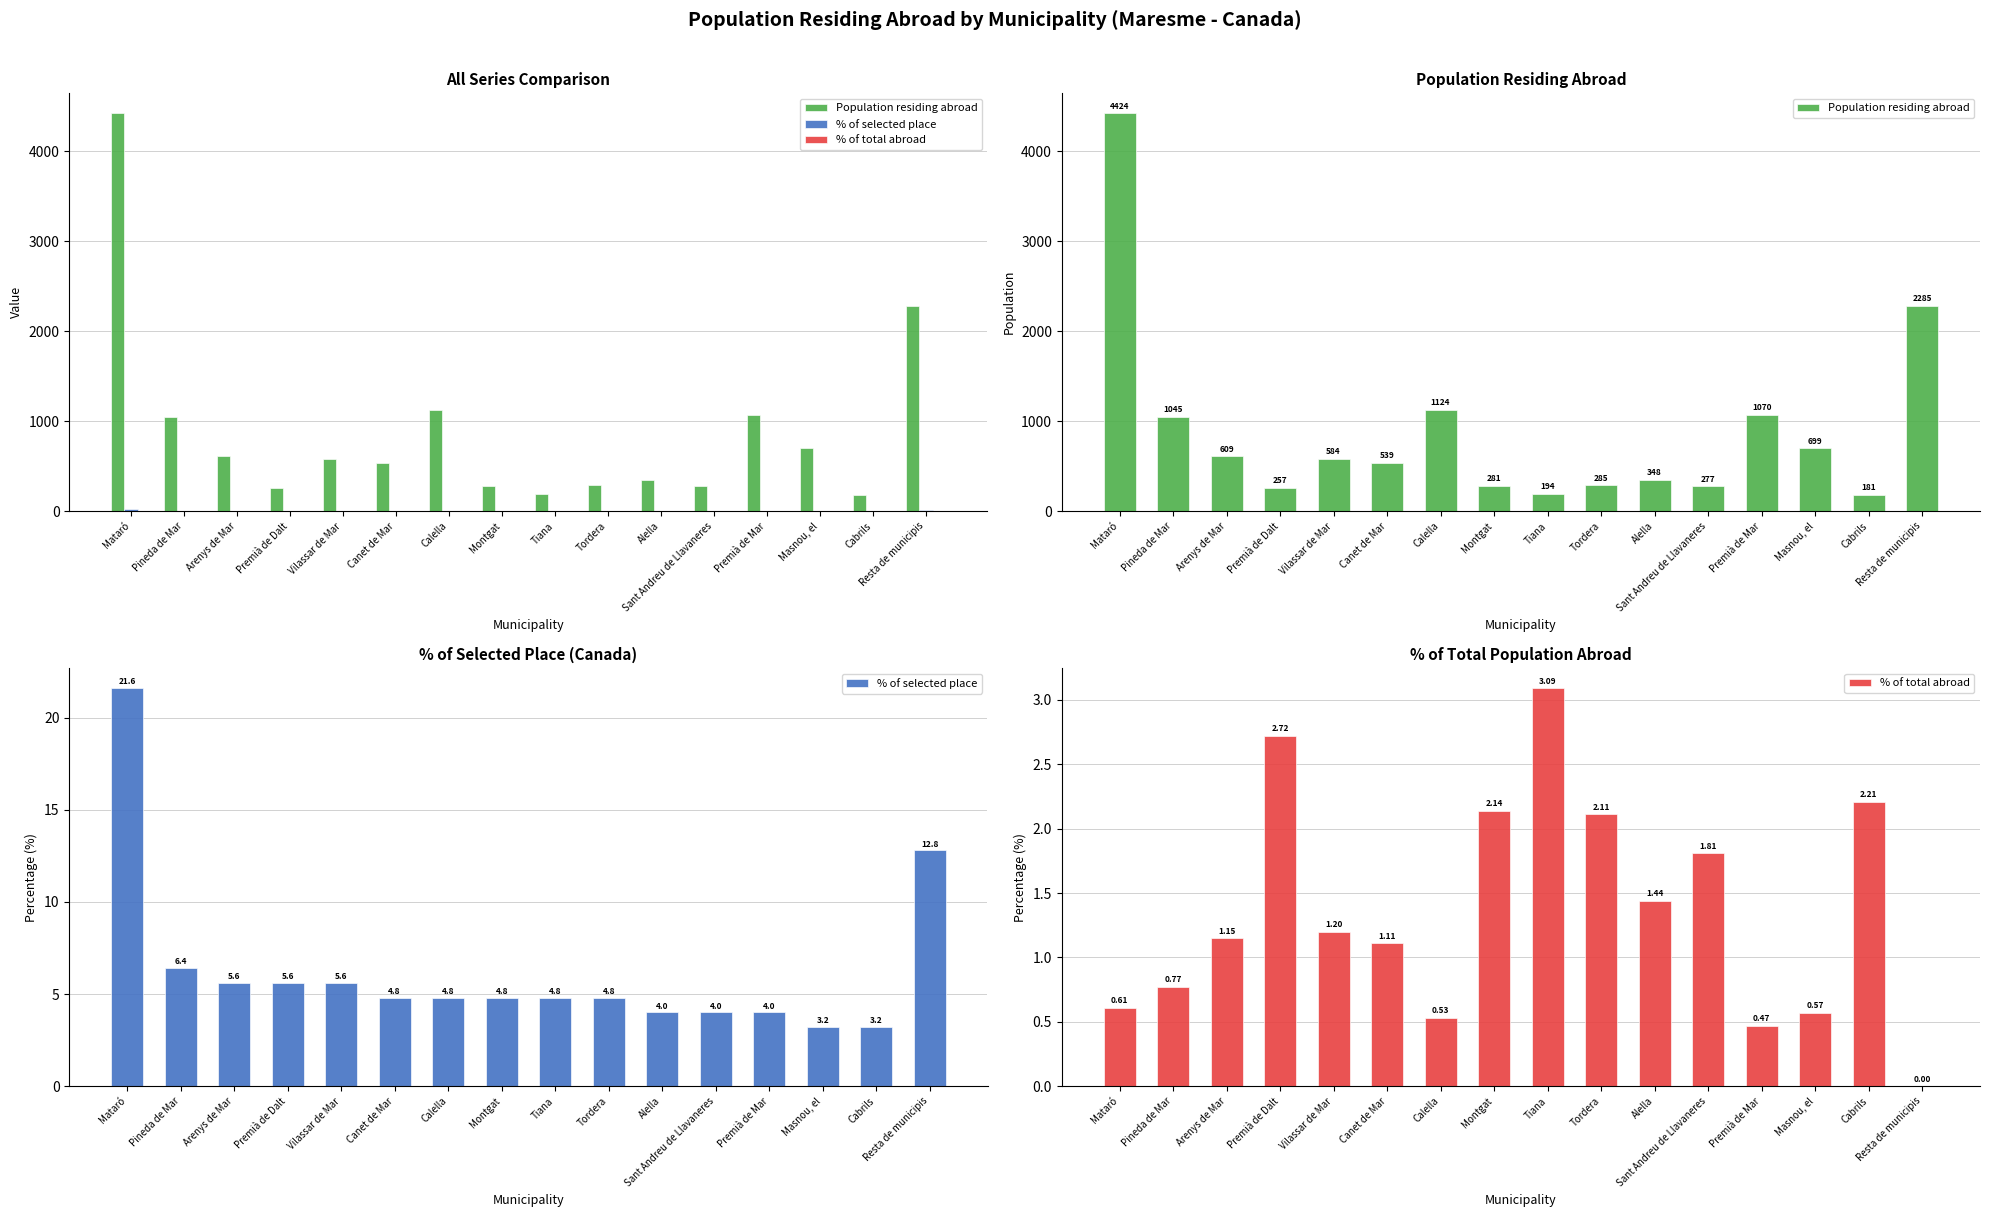

What is the total value across all series at Montgat?

287.9